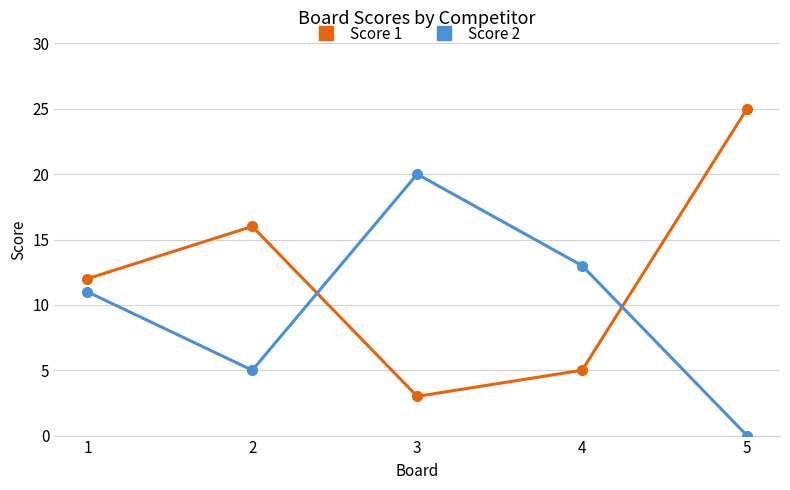

How many Score 2 values are between 5 and 13?

3